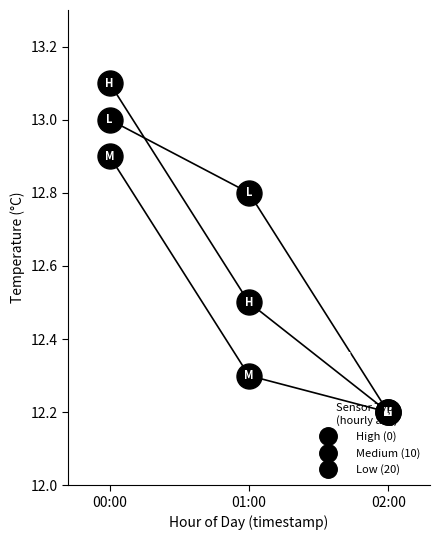

Is this an area chart (filled region under the line)?

No